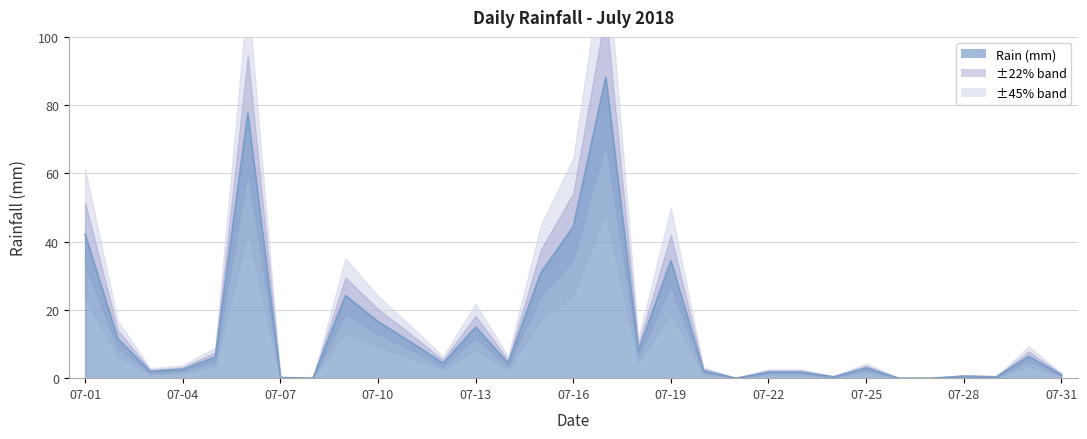

List the labels in order of value, smallest first.

07-08, 07-21, 07-26, 07-27, 07-07, 07-24, 07-29, 07-28, 07-31, 07-22, 07-23, 07-03, 07-20, 07-04, 07-25, 07-12, 07-14, 07-05, 07-30, 07-18, 07-11, 07-02, 07-13, 07-10, 07-09, 07-15, 07-19, 07-01, 07-16, 07-06, 07-17